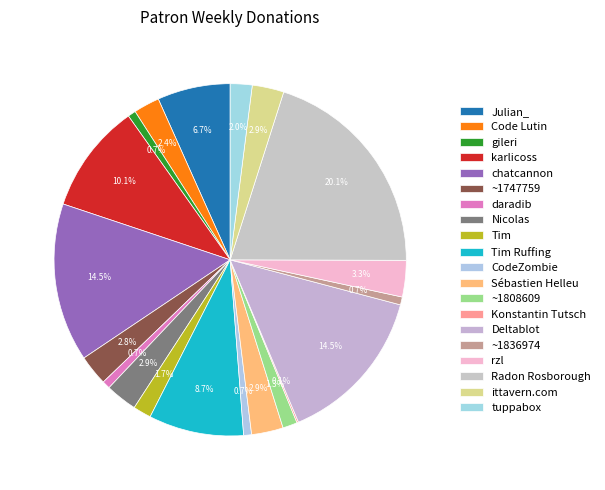

Combined, what portion of the pie is Tim and ~1808609?

3.0%